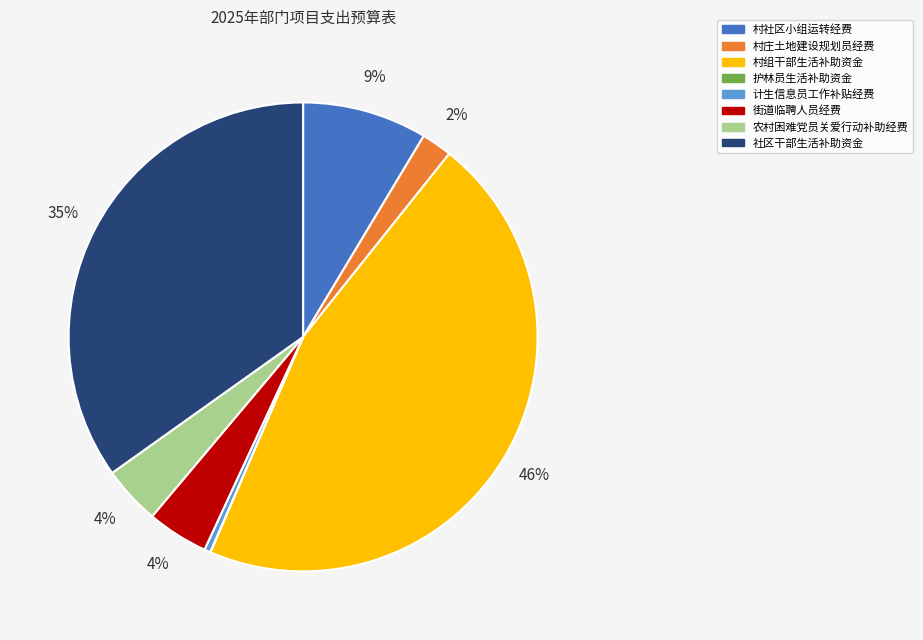

What is the ratio of the value at 村组干部生活补助资金 to the value at 社区干部生活补助资金?

1.3